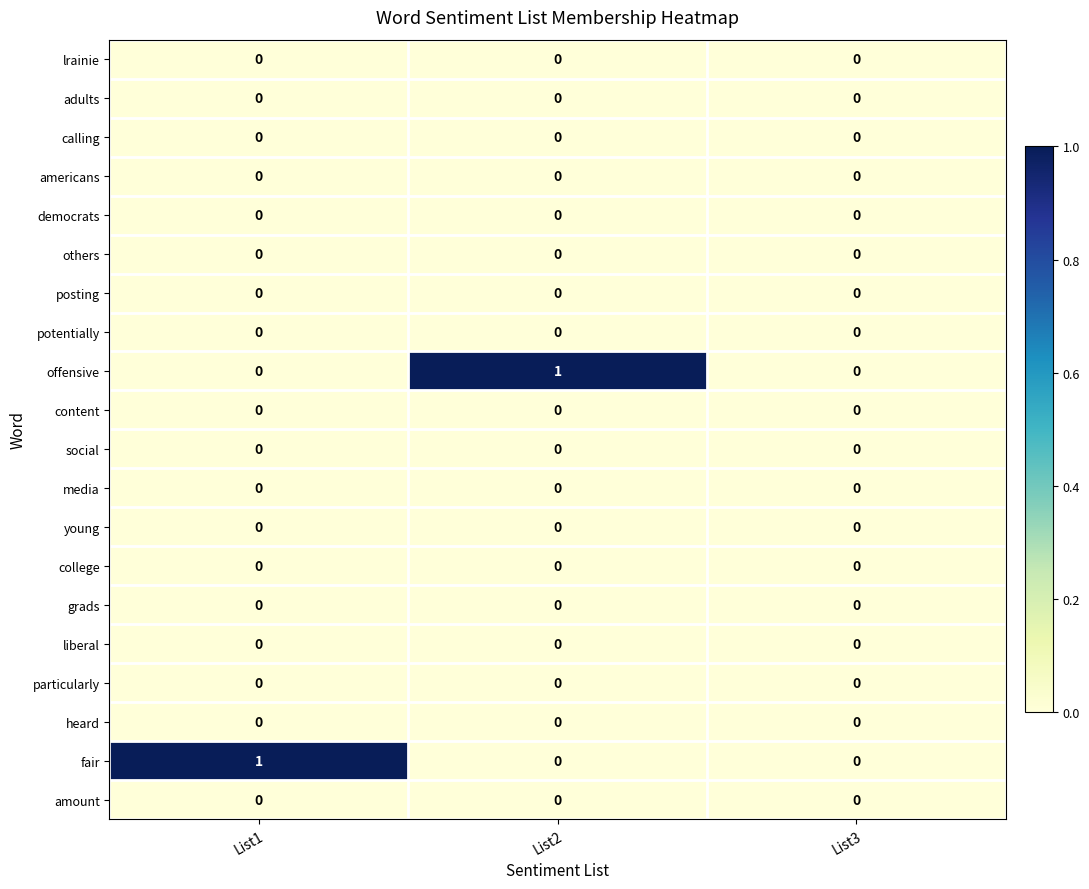

The amount series shows 0 at List1. True or false?

True